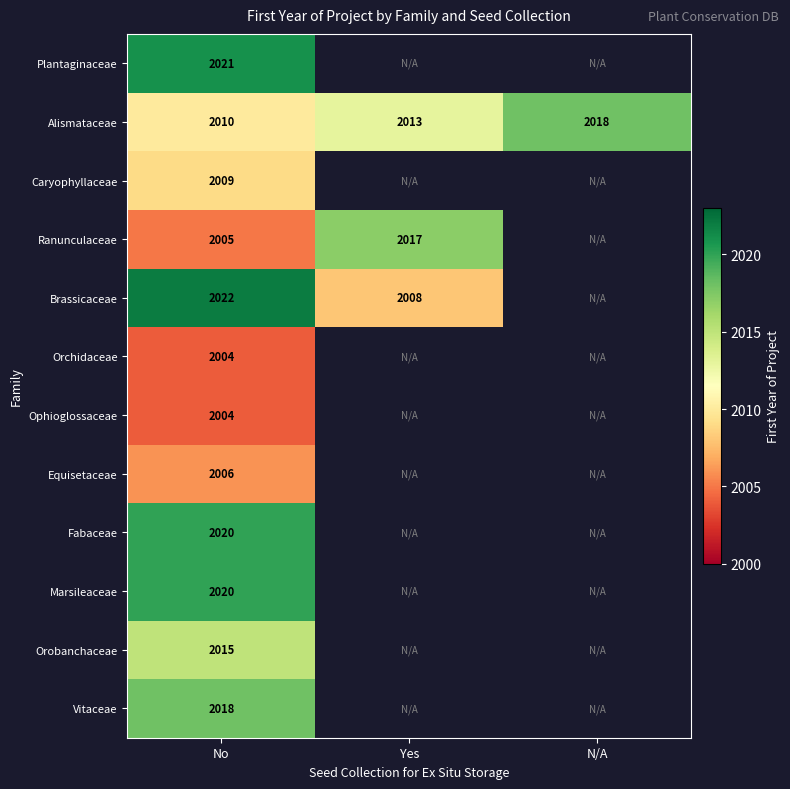

What is the maximum value shown in the chart?

2022.0